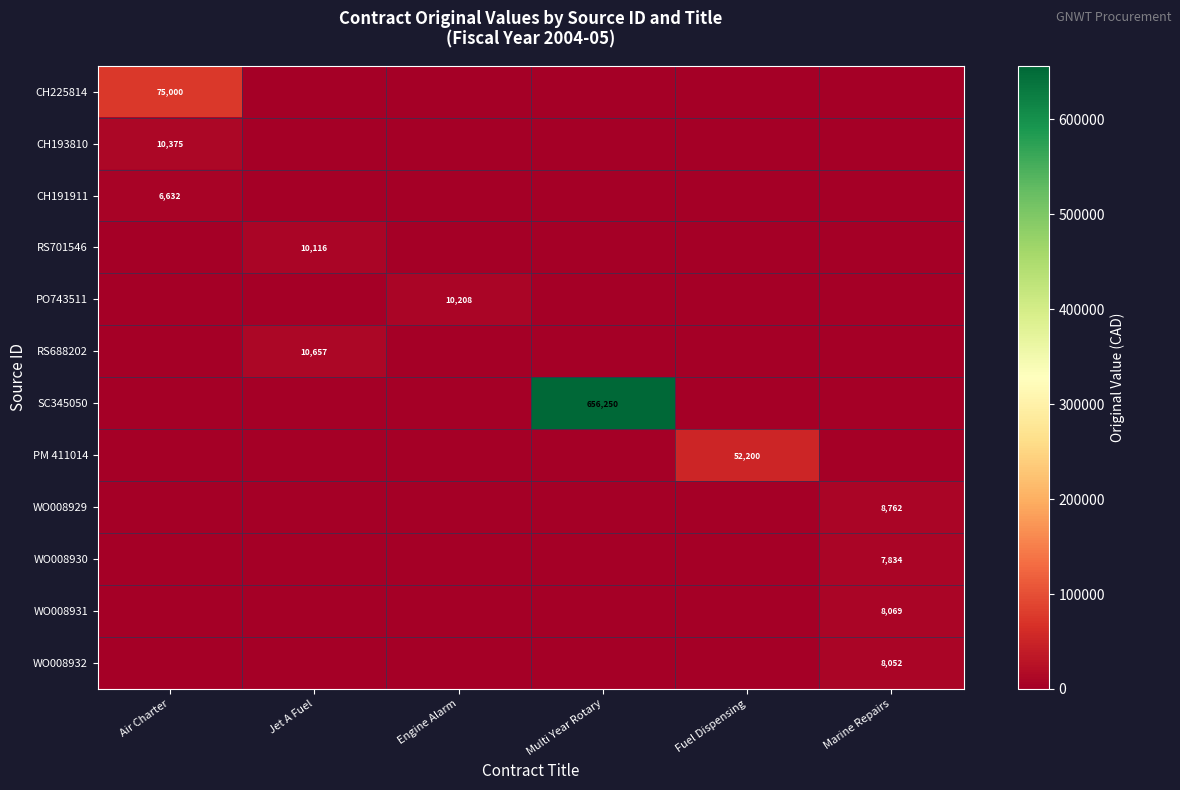

Is it true that SC345050 equals 656250 at Multi Year Rotary?

True